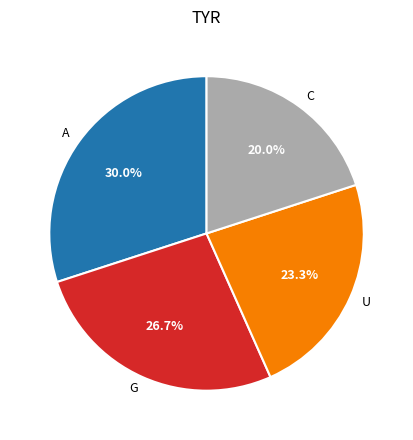

Count the number of slices in the pie.

4